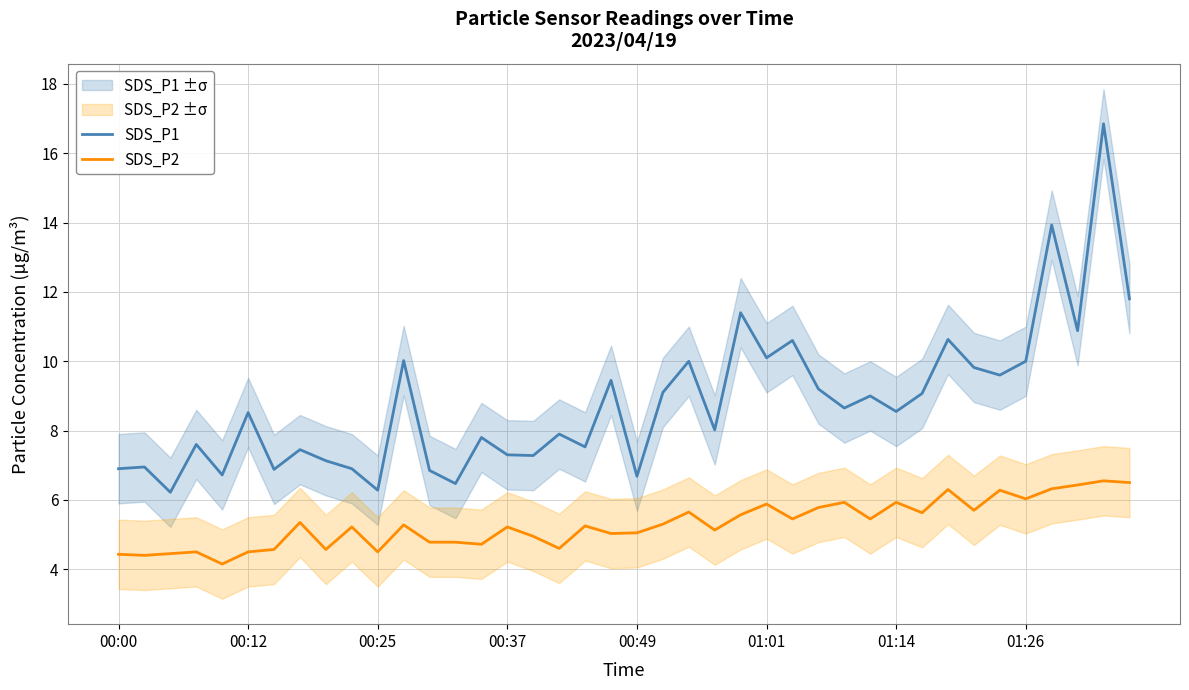

True or false: SDS_P1 and SDS_P2 intersect in this chart.

False